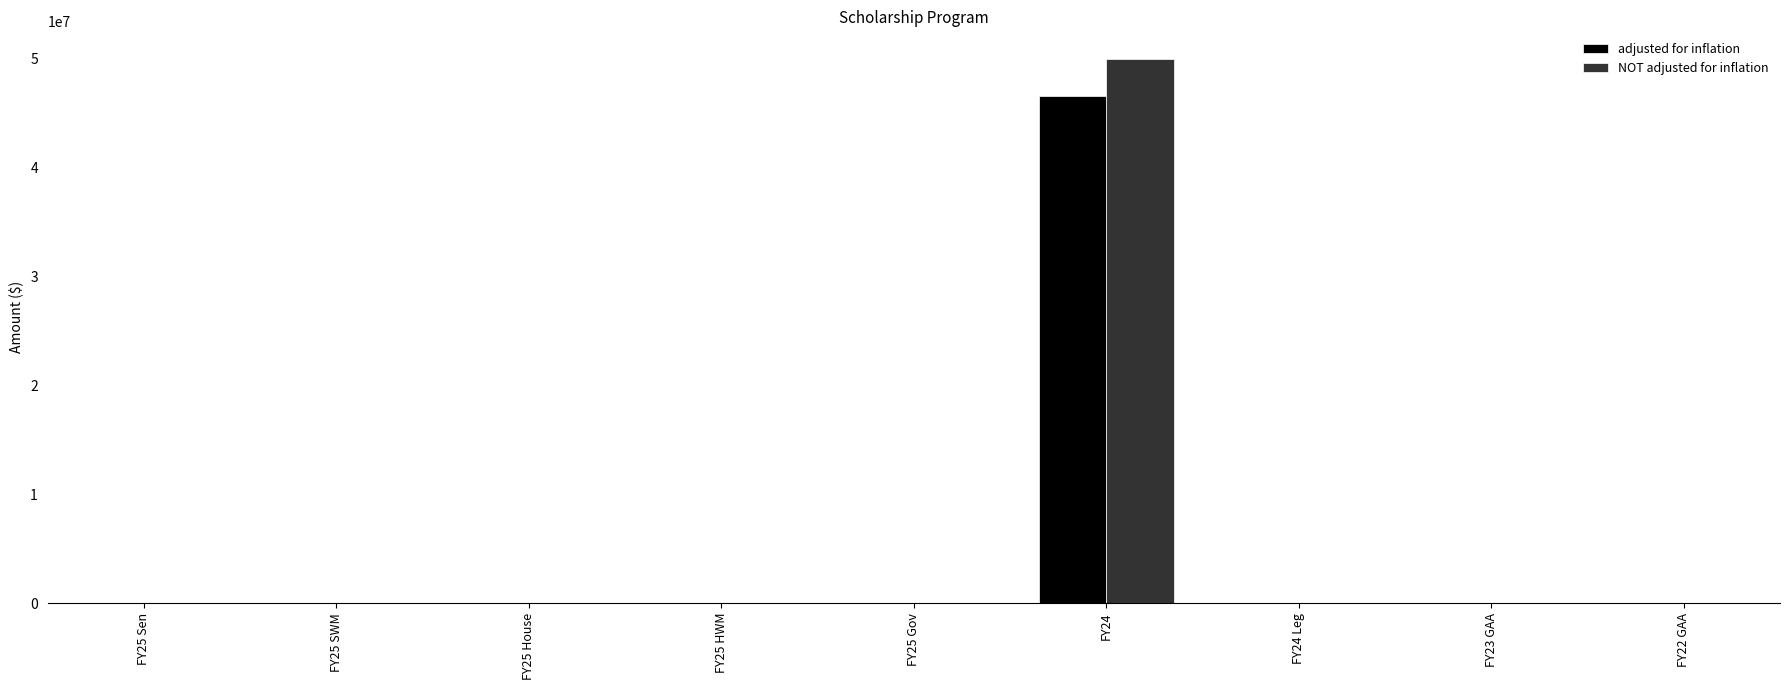

True or false: NOT adjusted for inflation has a value of 0 at FY25 Sen.

True